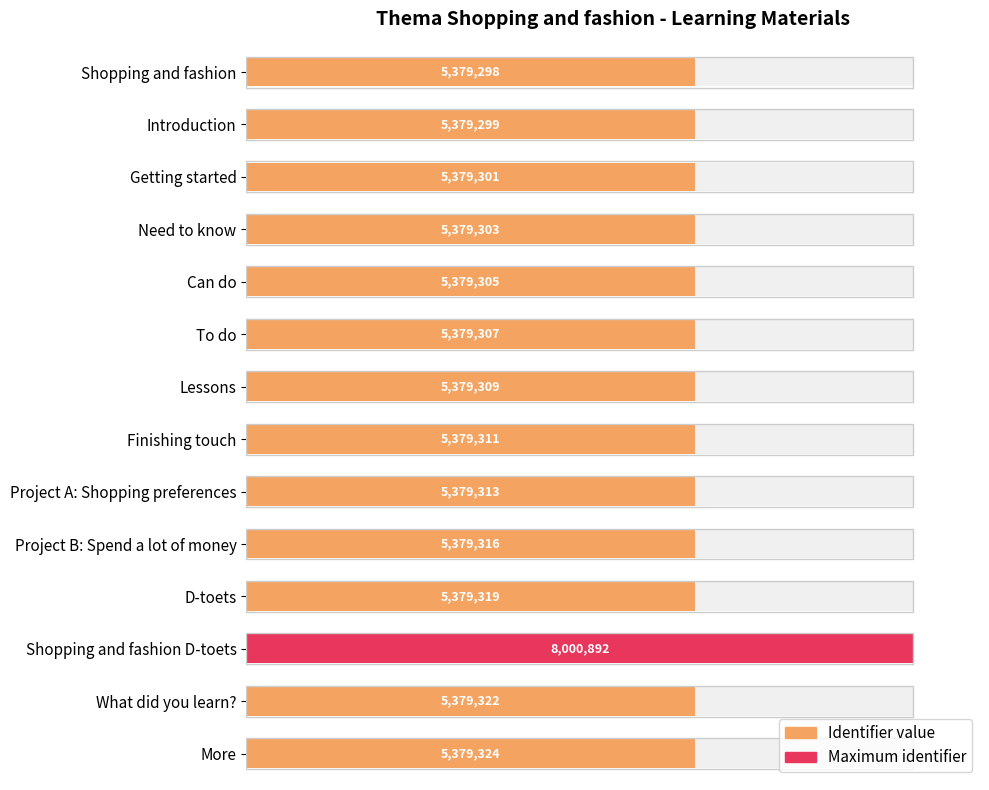

True or false: the data shows 67.2 at Shopping and fashion.

True